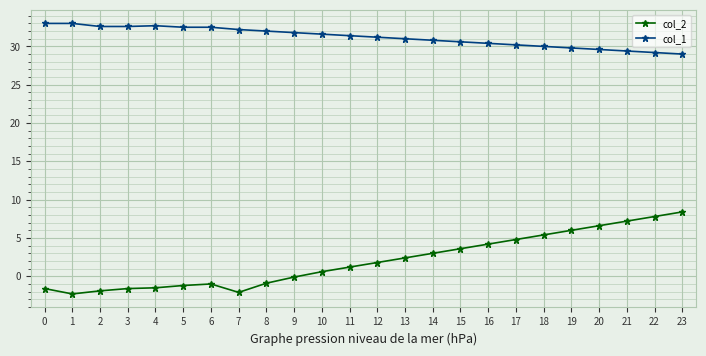

What is the greatest value displayed?

33.0